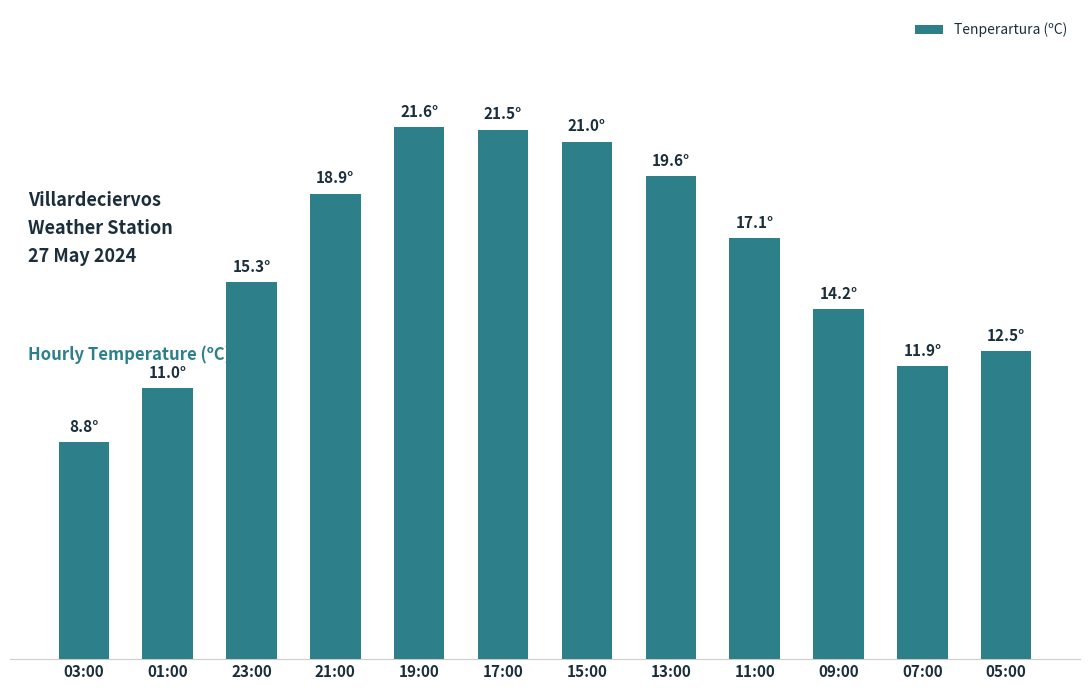

Where does the data first go above 17?

21:00